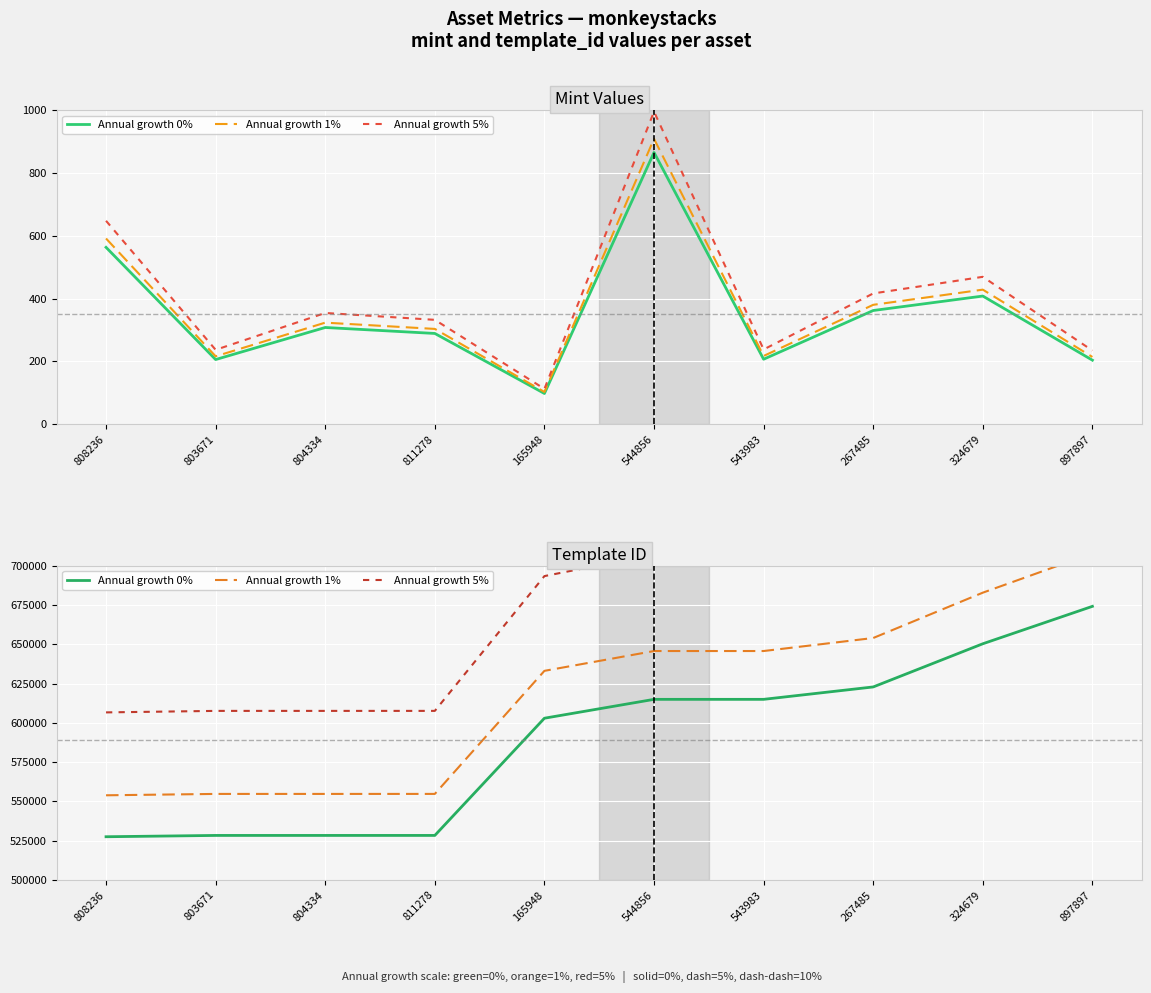

List the series in order of their overall mean, highest first.

Annual growth 5%, Annual growth 1%, Annual growth 0%